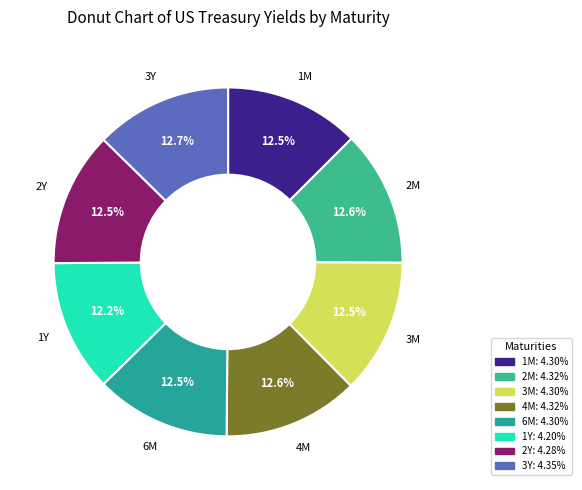

To the nearest percent, what is the combined percentage of 6M and 2M?

25%